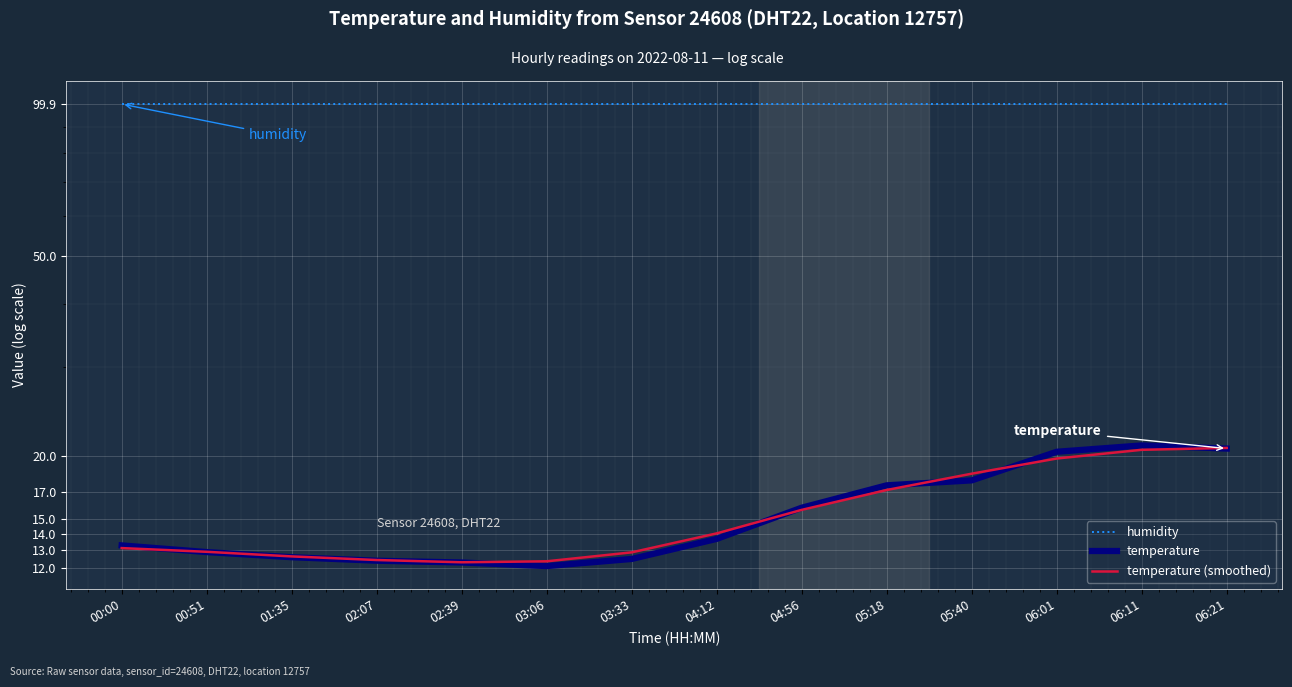

What value does the temperature (smoothed) series have at 00:00?

13.1